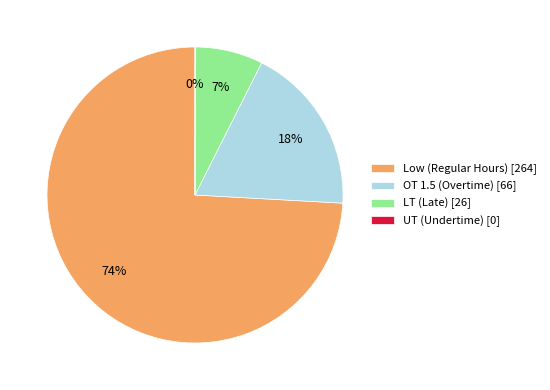

Combined, do OT 1.5 (Overtime) [66] and LT (Late) [26] account for over 50%?

No